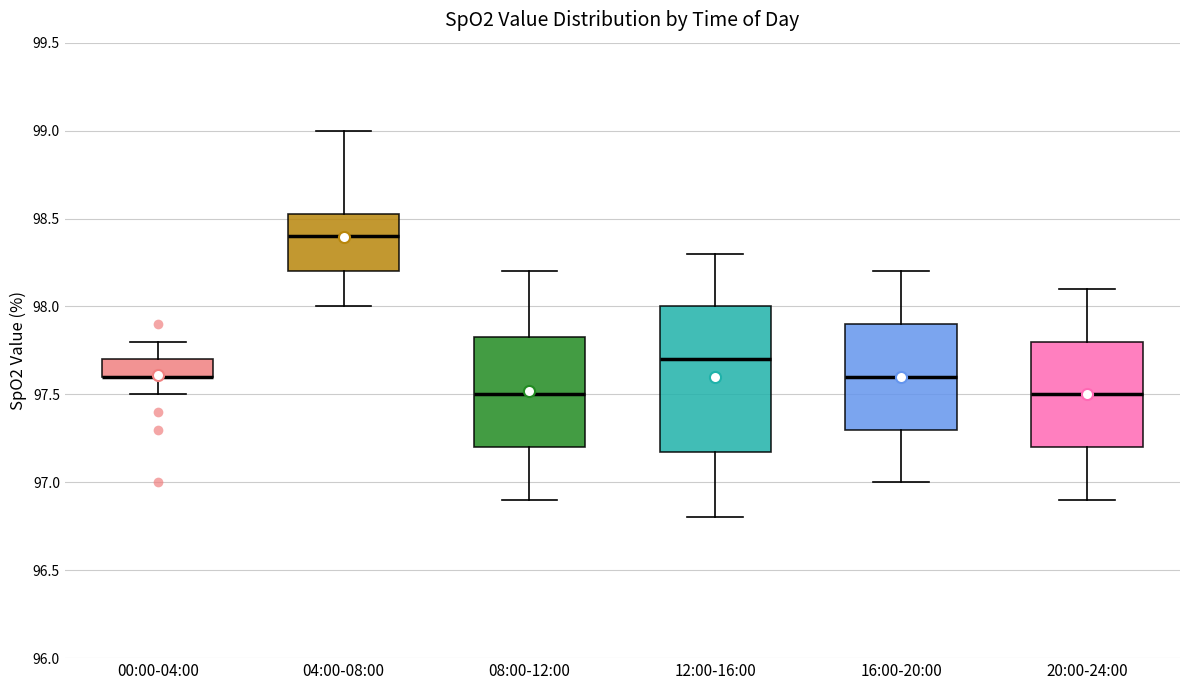

Reading left to right, transcribe this box plot: for each box, give where its median line is, the range the box spans, and where its two whiskers end, as read against the y-axis. The values are not printed on the chart, so give them approximately, as read against the axis.

00:00-04:00: median 97.60 (drawn on the box's lower edge), box 97.60 to 97.70, whiskers 97.50 to 97.80
04:00-08:00: median 98.40, box 98.20 to 98.55, whiskers 98.00 to 99.00
08:00-12:00: median 97.50, box 97.20 to 97.85, whiskers 96.90 to 98.20
12:00-16:00: median 97.70, box 97.20 to 98.00, whiskers 96.80 to 98.30
16:00-20:00: median 97.60, box 97.30 to 97.90, whiskers 97.00 to 98.20
20:00-24:00: median 97.50, box 97.20 to 97.80, whiskers 96.90 to 98.10